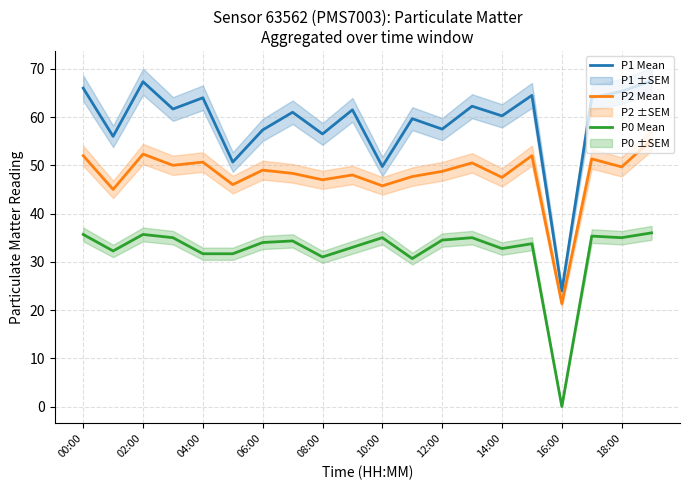

The P1 Mean series shows 92.7 at 18:00. True or false?

False